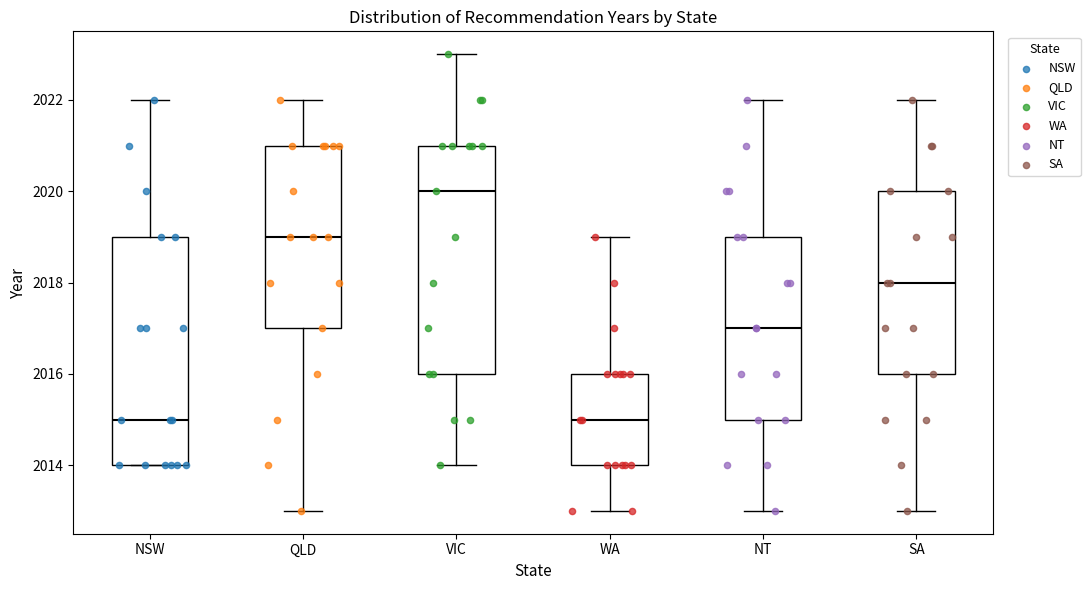

Where is the lower edge of the box for WA on the y-axis? The values are not printed on the chart, so give them approximately, as read against the axis.

2014